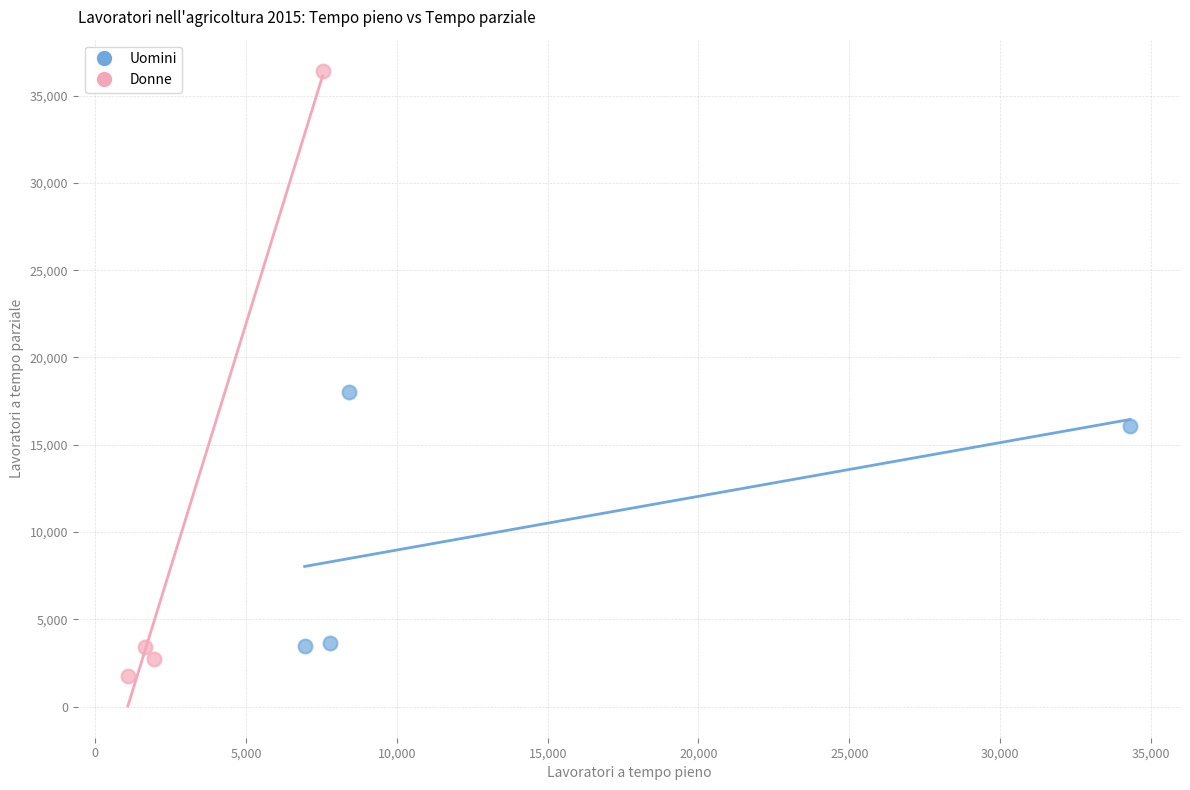

Which series reaches the maximum Y coordinate?

Donne